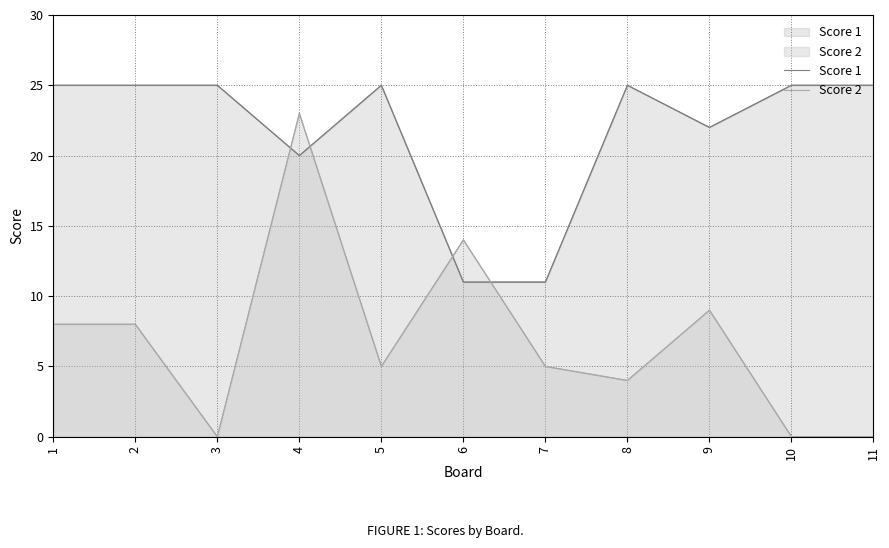

How many distinct data groups are displayed?

2